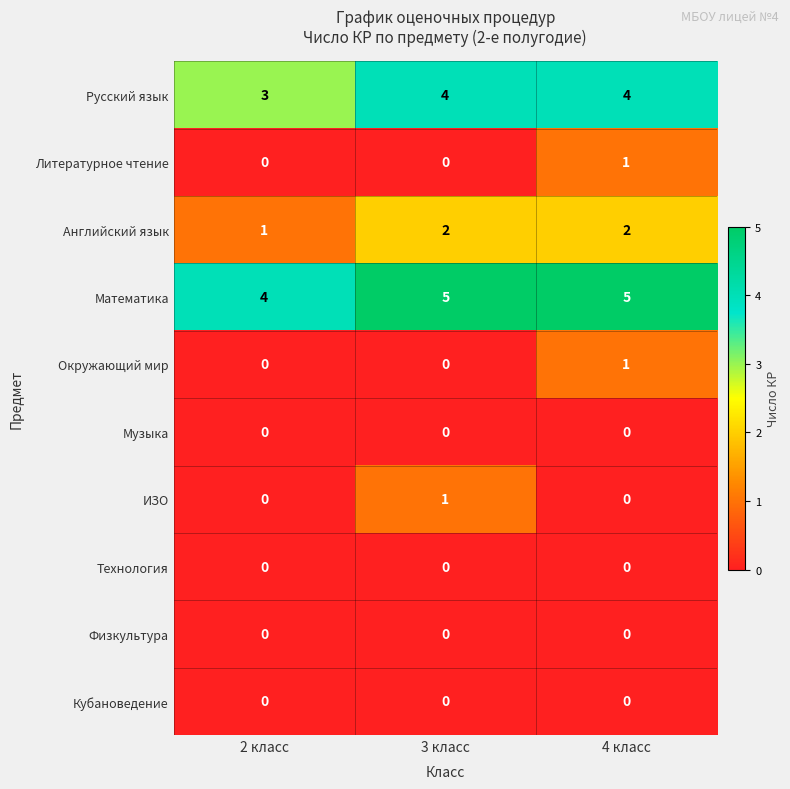

Is it true that ИЗО equals 0 at 2 класс?

True